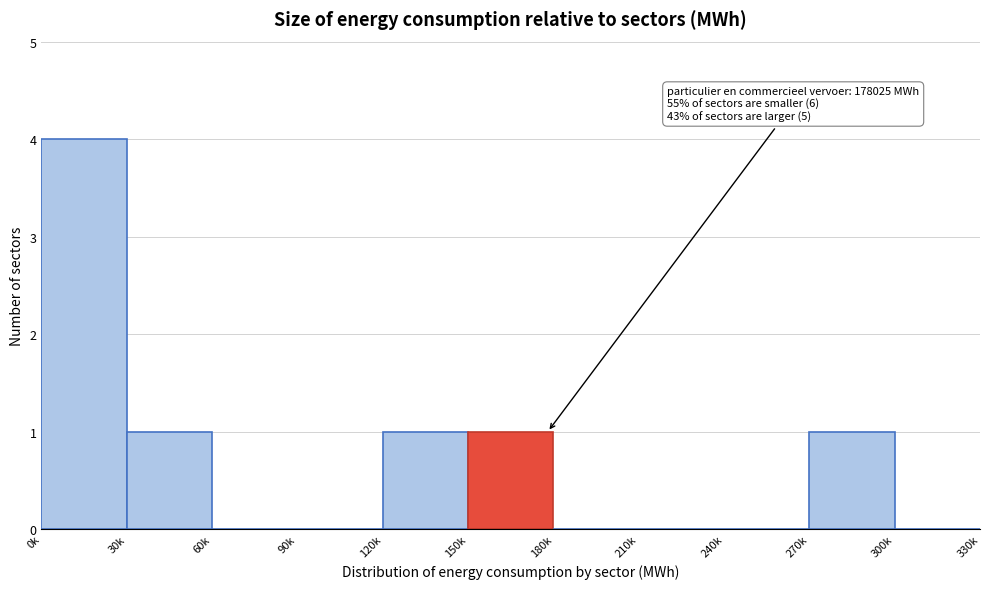

Reading right to left, extract all data points from this chart.

300k=0	270k=1	240k=0	210k=0	180k=0	150k=1	120k=1	90k=0	60k=0	30k=1	0k=4